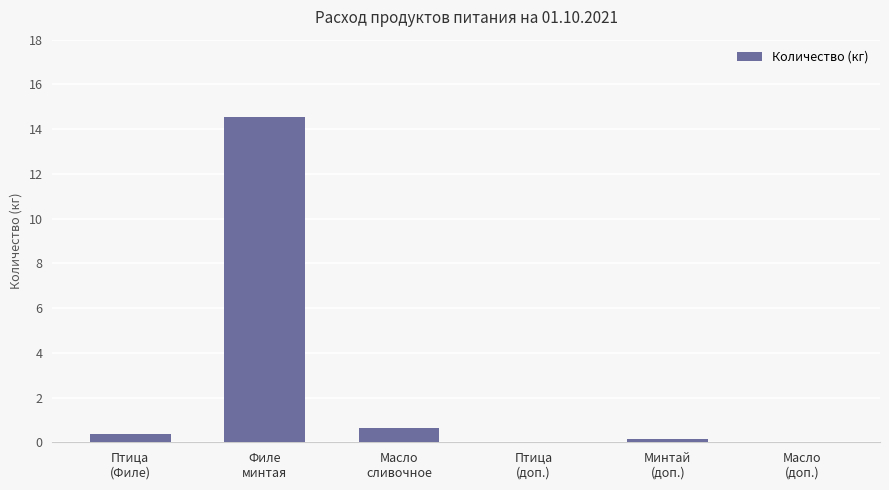

What is the change in value from Масло
сливочное to Масло
(доп.)?

-0.6